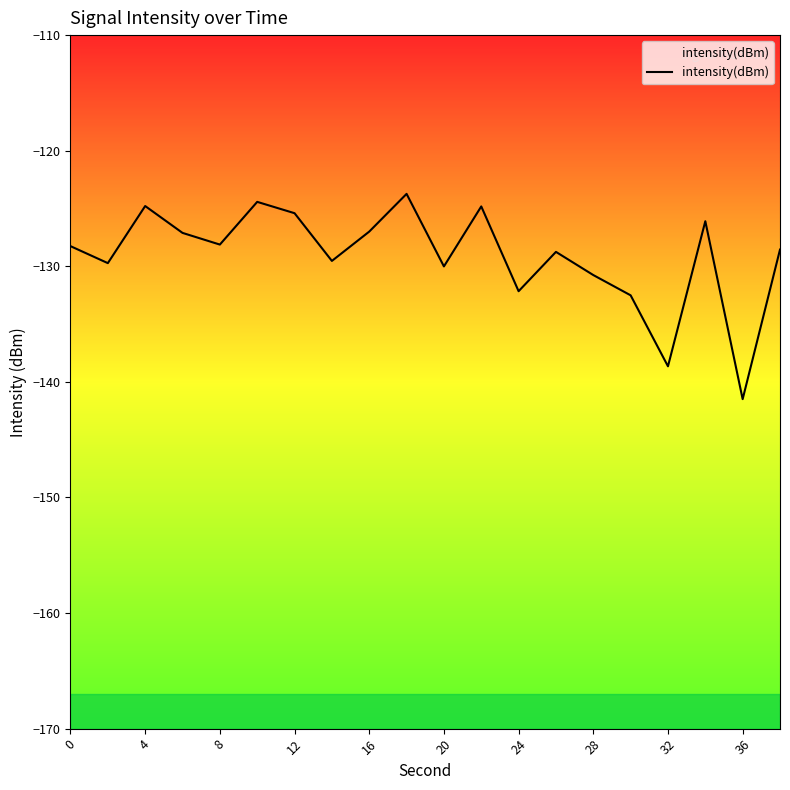

True or false: the data shows -132.2 at 24.

True